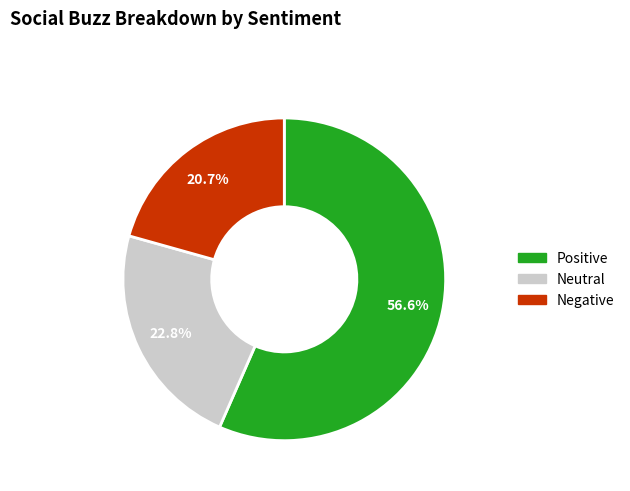

How many slices are in this pie chart?

3